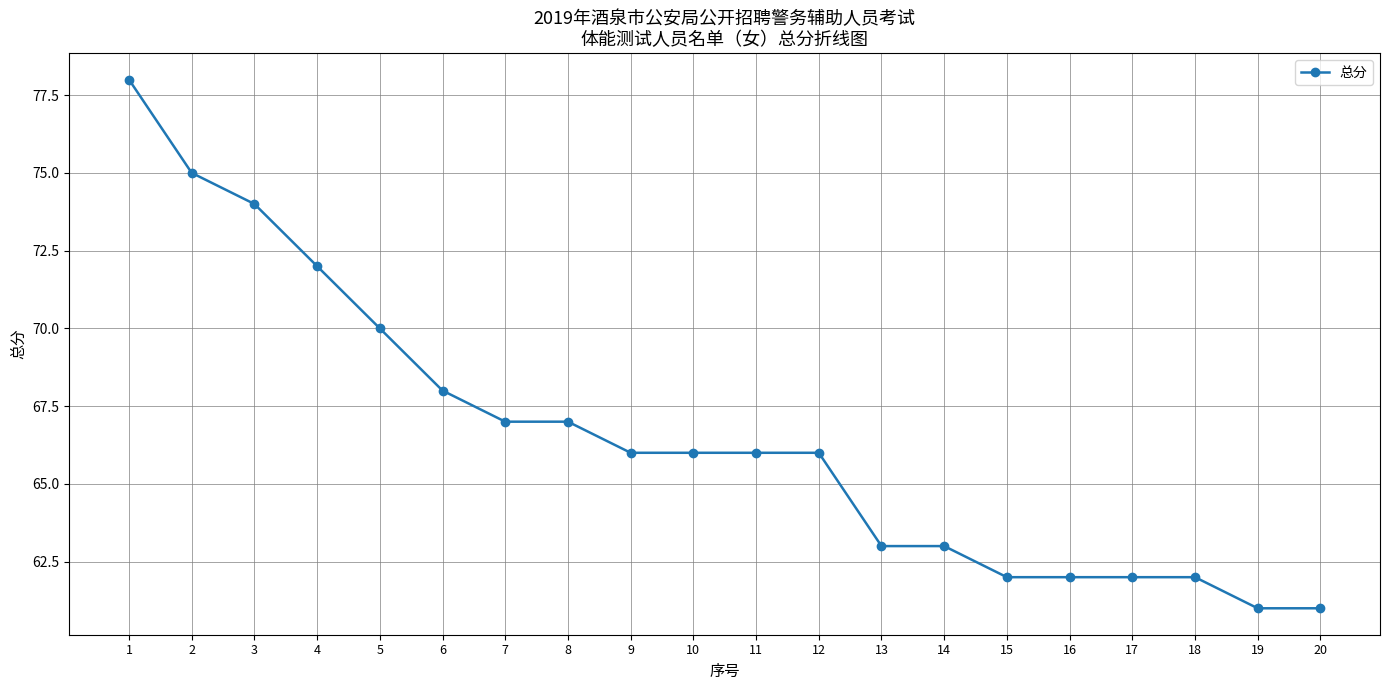

What is the smallest value displayed?

61